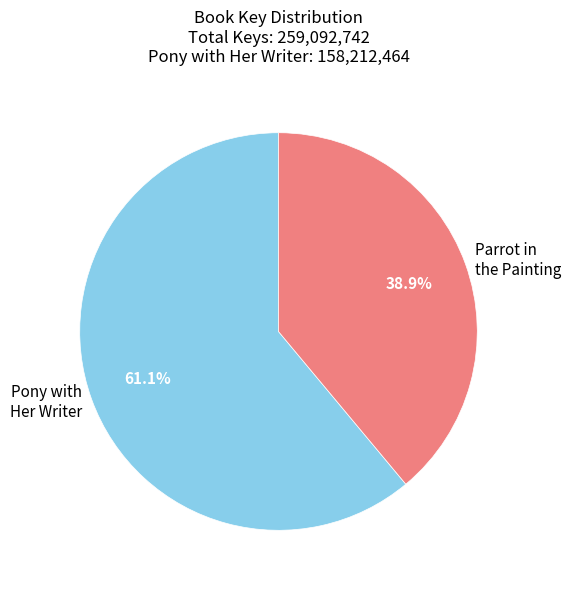

What is the largest slice in the pie chart?

Pony with Her Writer